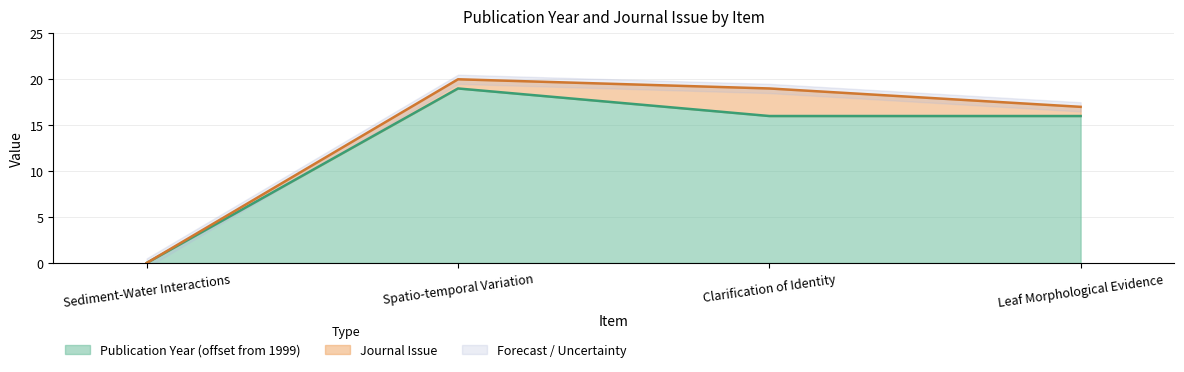

What is the change in value from Sediment-Water Interactions to Spatio-temporal Variation?

+19